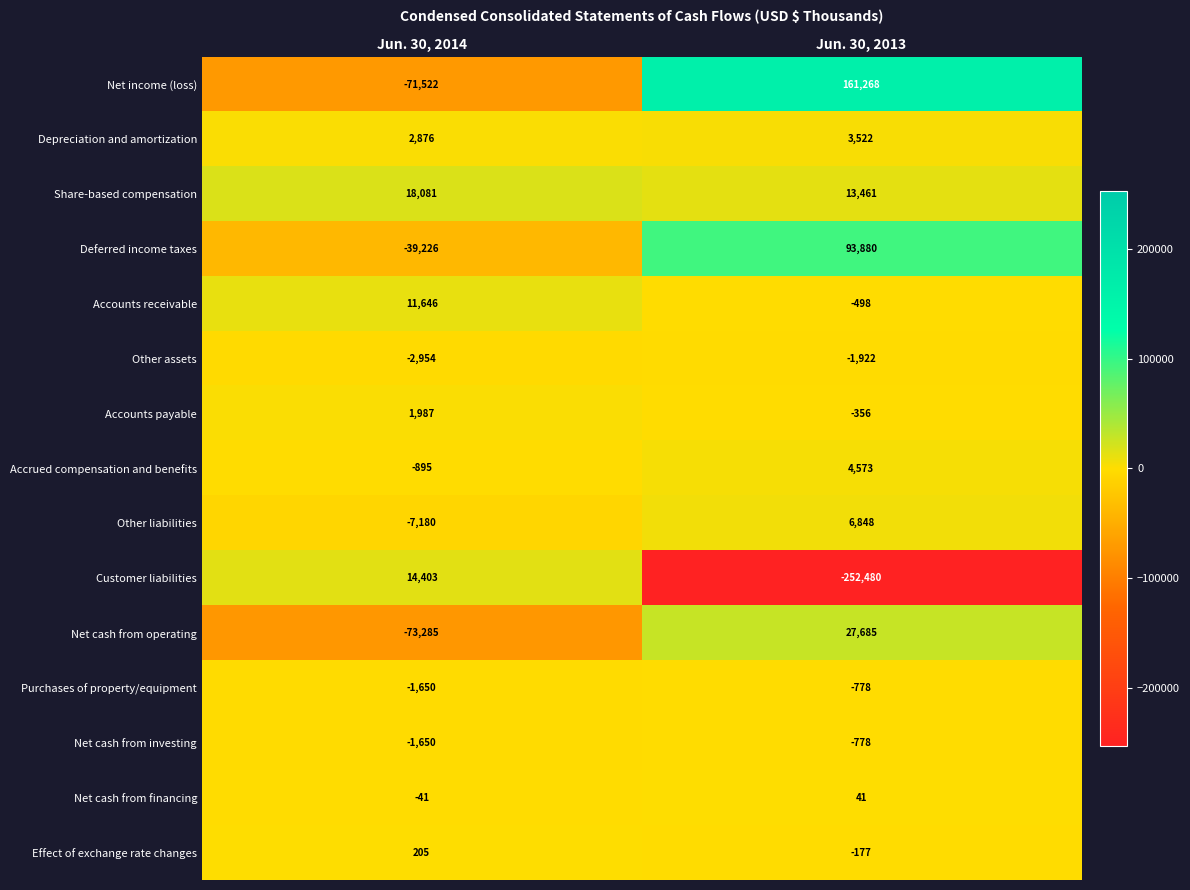

Reading left to right, list all the values displayed in this chart.

Net income (loss): -71522	161268
Depreciation and amortization: 2876	3522
Share-based compensation: 18081	13461
Deferred income taxes: -39226	93880
Accounts receivable: 11646	-498
Other assets: -2954	-1922
Accounts payable: 1987	-356
Accrued compensation and benefits: -895	4573
Other liabilities: -7180	6848
Customer liabilities: 14403	-252480
Net cash from operating: -73285	27685
Purchases of property/equipment: -1650	-778
Net cash from investing: -1650	-778
Net cash from financing: -41	41
Effect of exchange rate changes: 205	-177